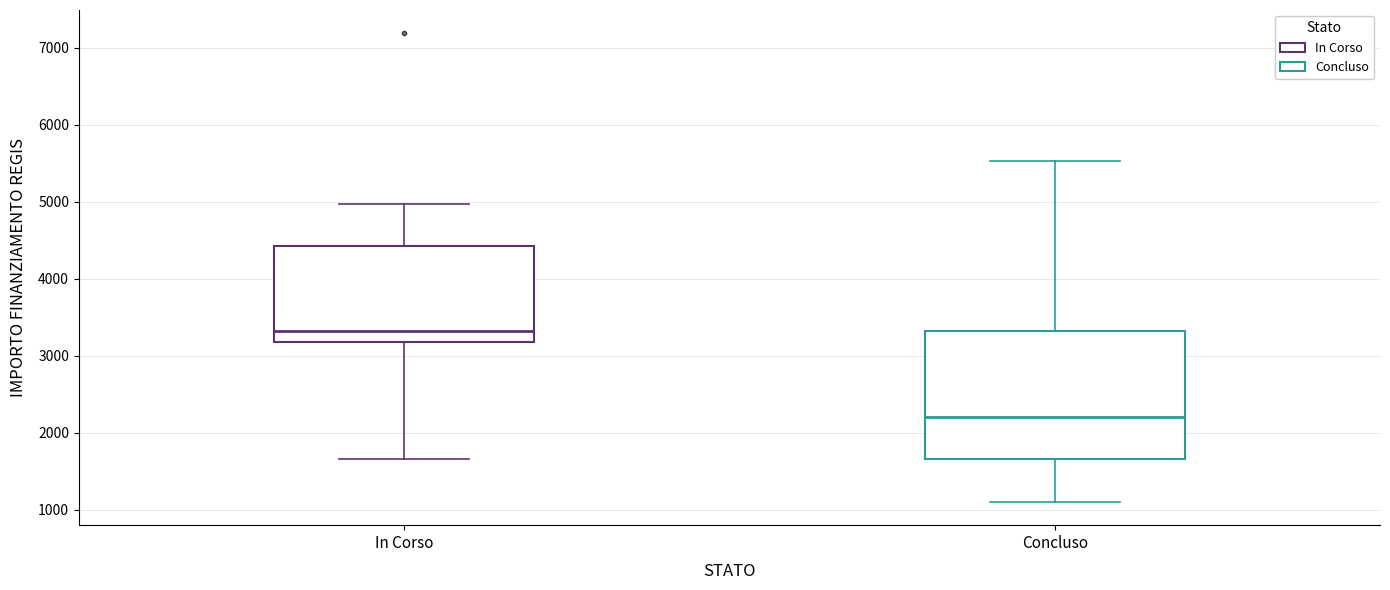

Reading left to right, transcribe this box plot: for each box, give where its median line is, the range the box spans, and where its two whiskers end, as read against the y-axis. The values are not printed on the chart, so give them approximately, as read against the axis.

In Corso: median 3300, box 3200 to 4400, whiskers 1700 to 5000
Concluso: median 2200, box 1700 to 3300, whiskers 1100 to 5500